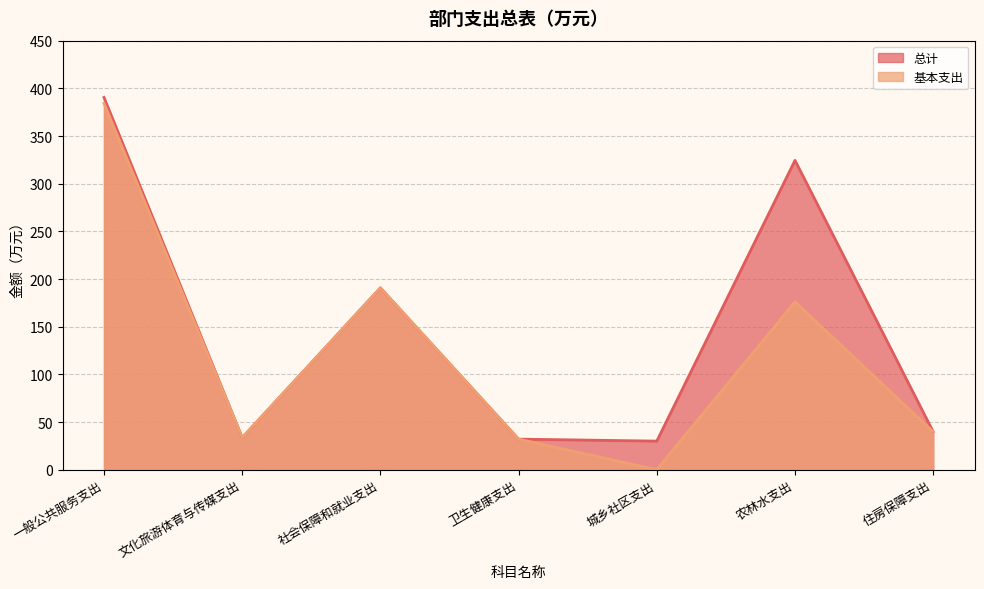

What is the average value of the 基本支出 series?

122.4